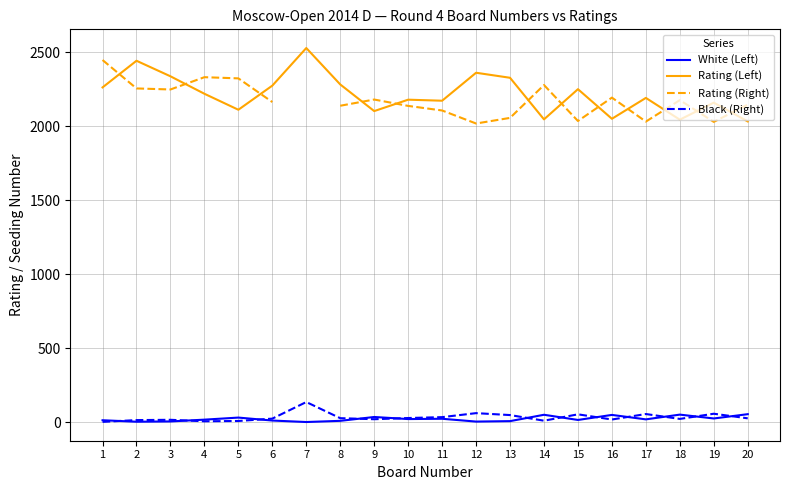

Is this an area chart (filled region under the line)?

No